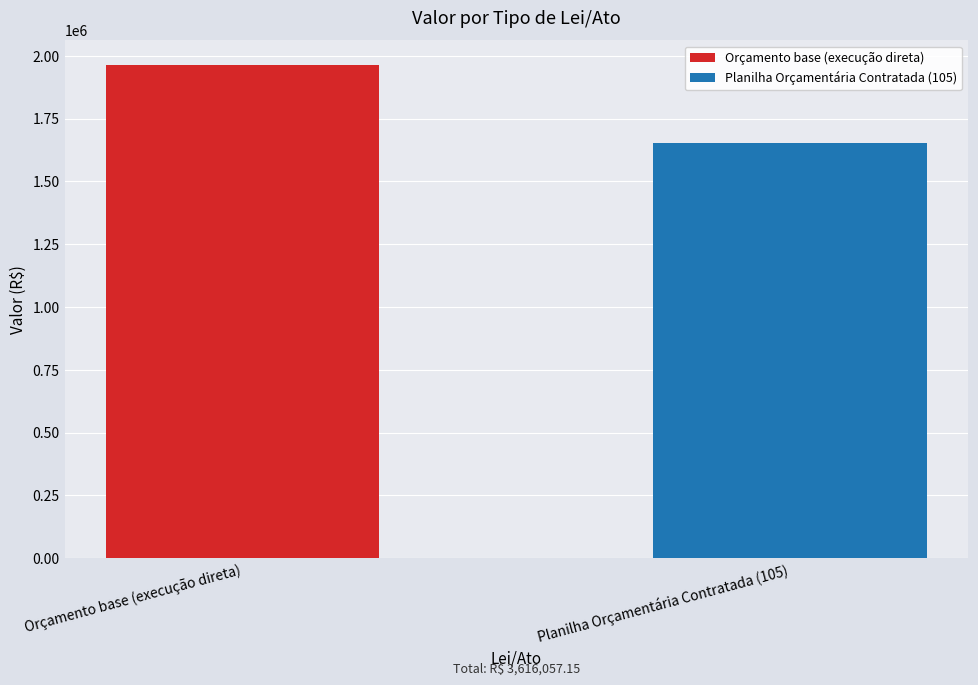

What is the greatest value displayed?

1963114.6